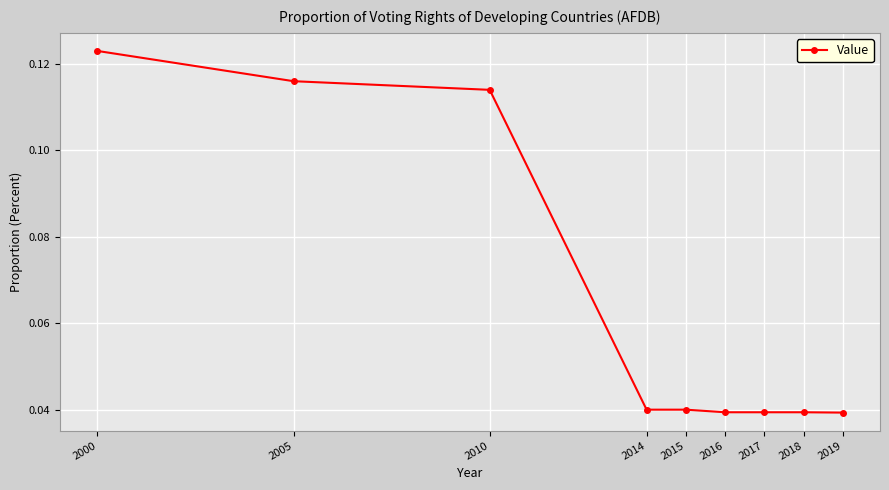

The chart shows a value of 0.2 at 2000. True or false?

False